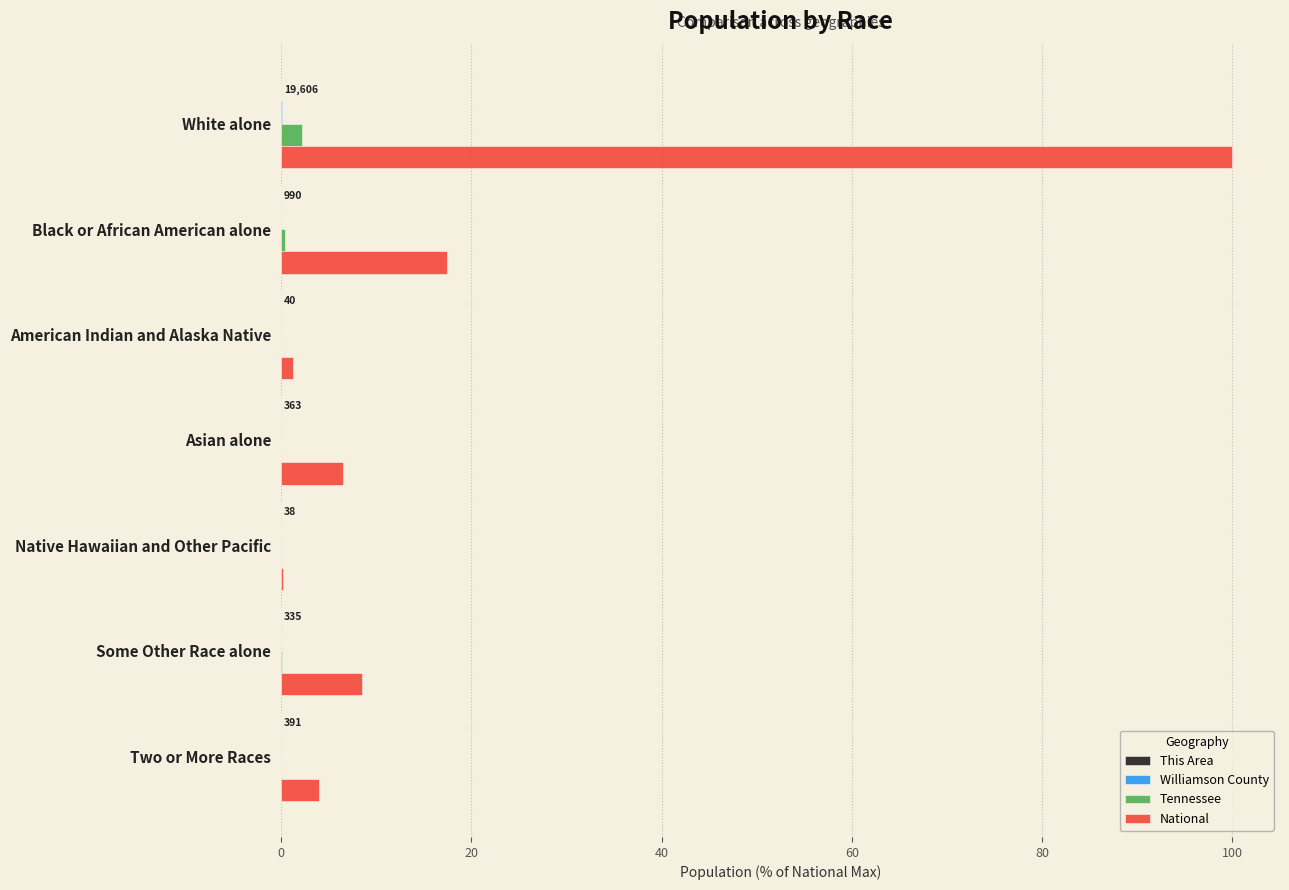

Which series changed the most between Black or African American alone and Asian alone?

National